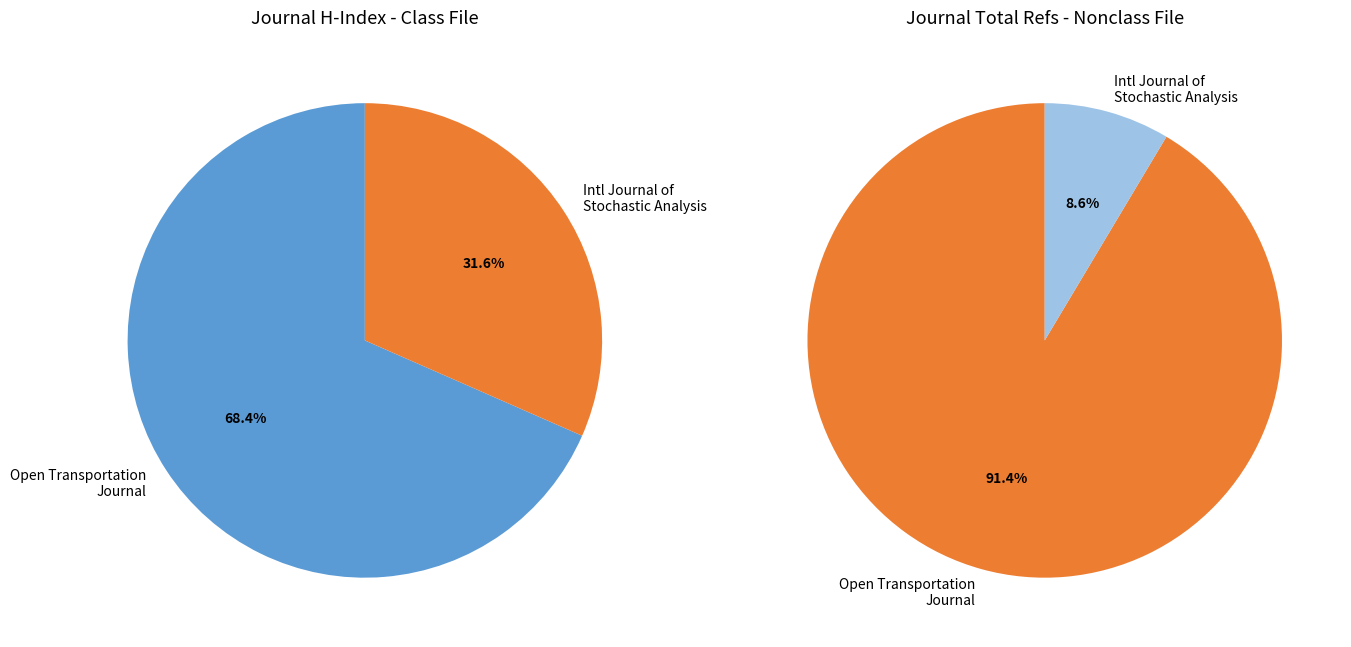

Approximately how many times larger is the value at H index (Rank 1: Open Transportation Journal) compared to H index (Rank 2: International Journal of Stochastic Analysis)?

2.2